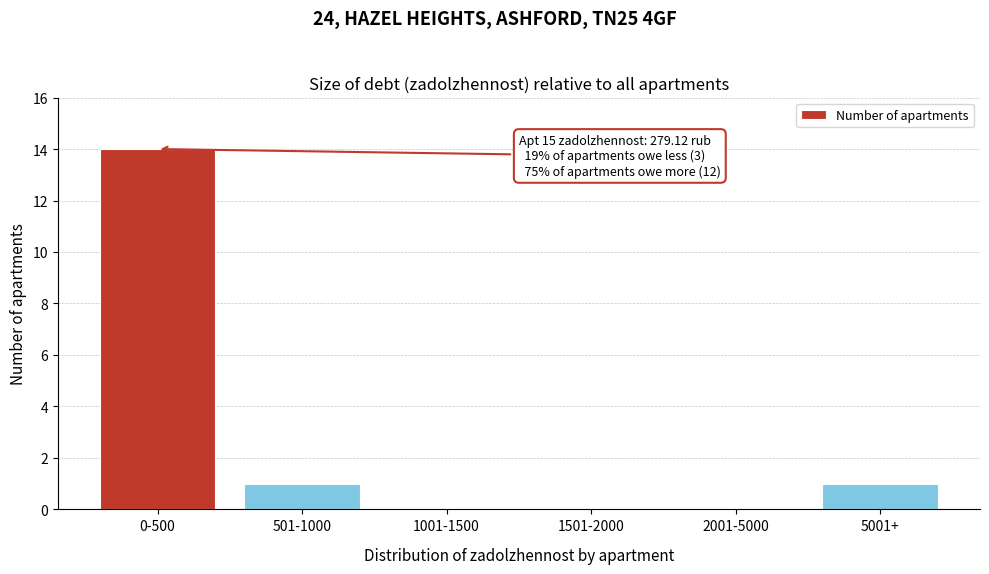

Reading left to right, extract all data points from this chart.

0-500=14	501-1000=1	1001-1500=0	1501-2000=0	2001-5000=0	5001+=1